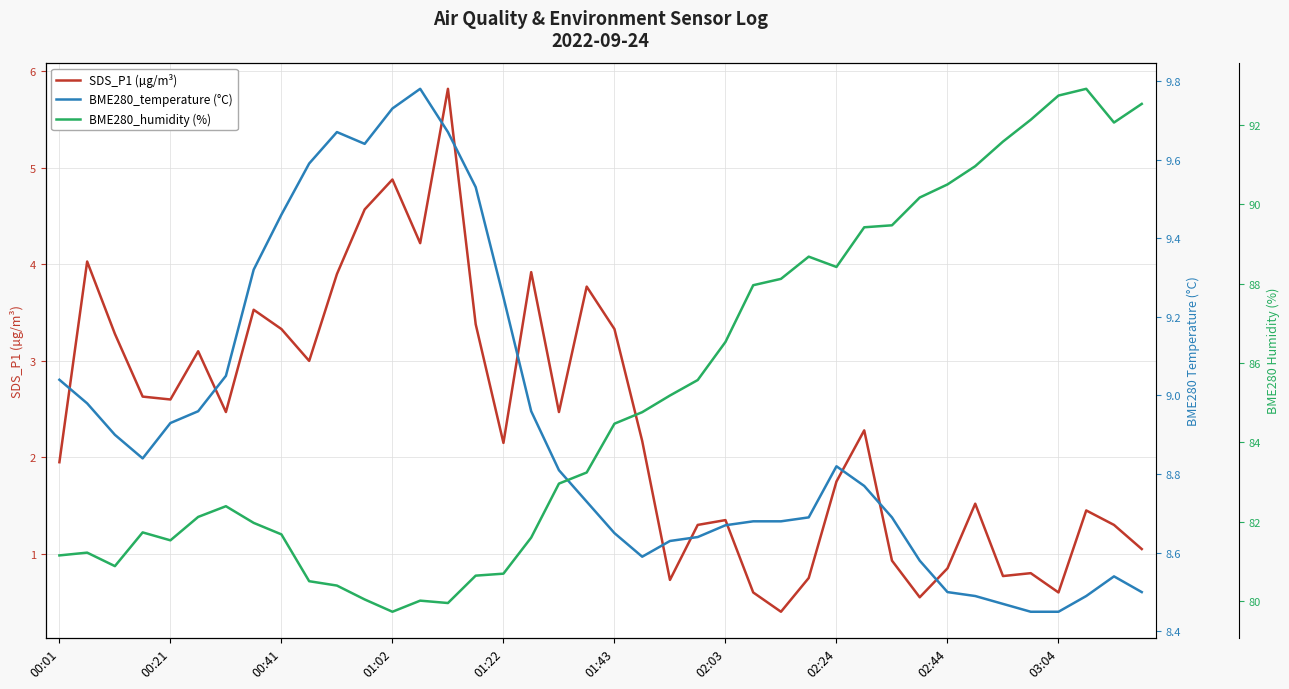

True or false: SDS_P1 (µg/m³) has a value of 1.1 at 00:21.

False